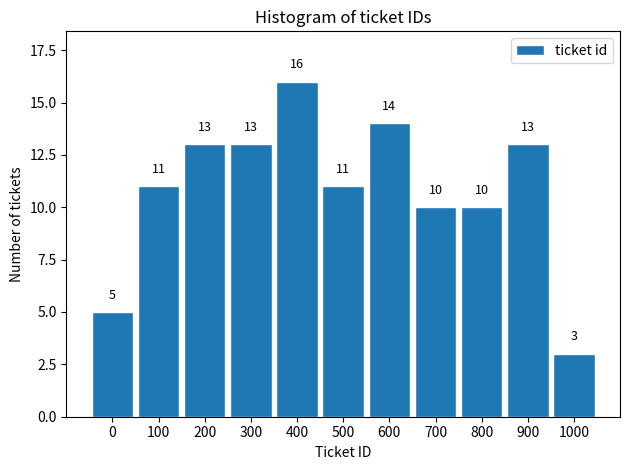

Reading left to right, extract all data points from this chart.

5	11	13	13	16	11	14	10	10	13	3